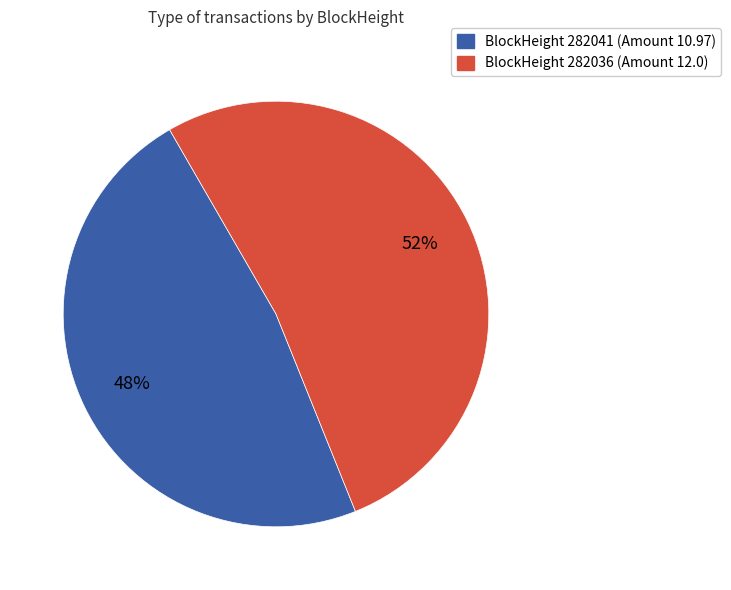

To the nearest percent, what is the average slice percentage?

50%